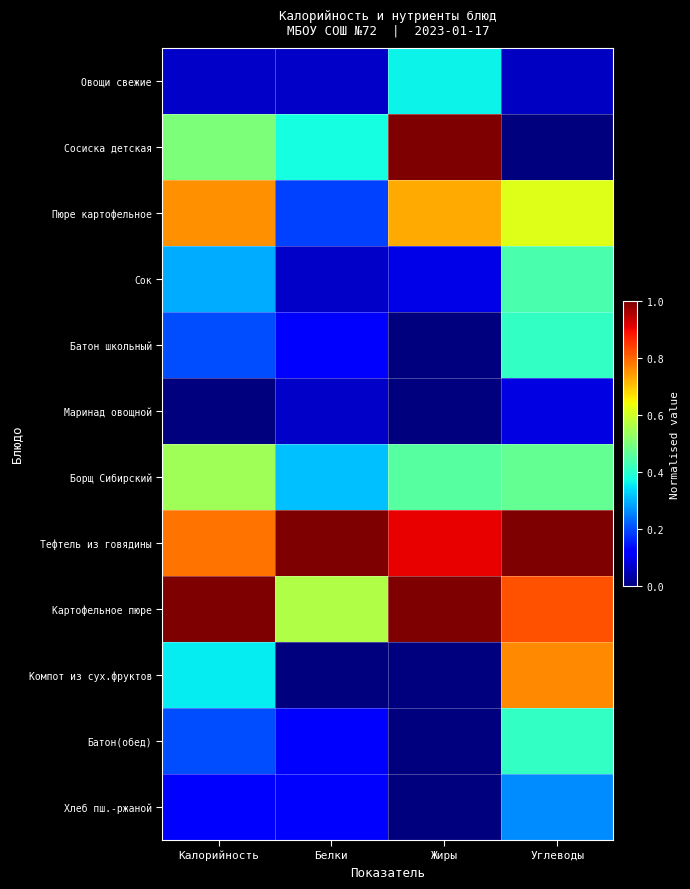

Which series has the largest range (max minus min)?

Сосиска детская